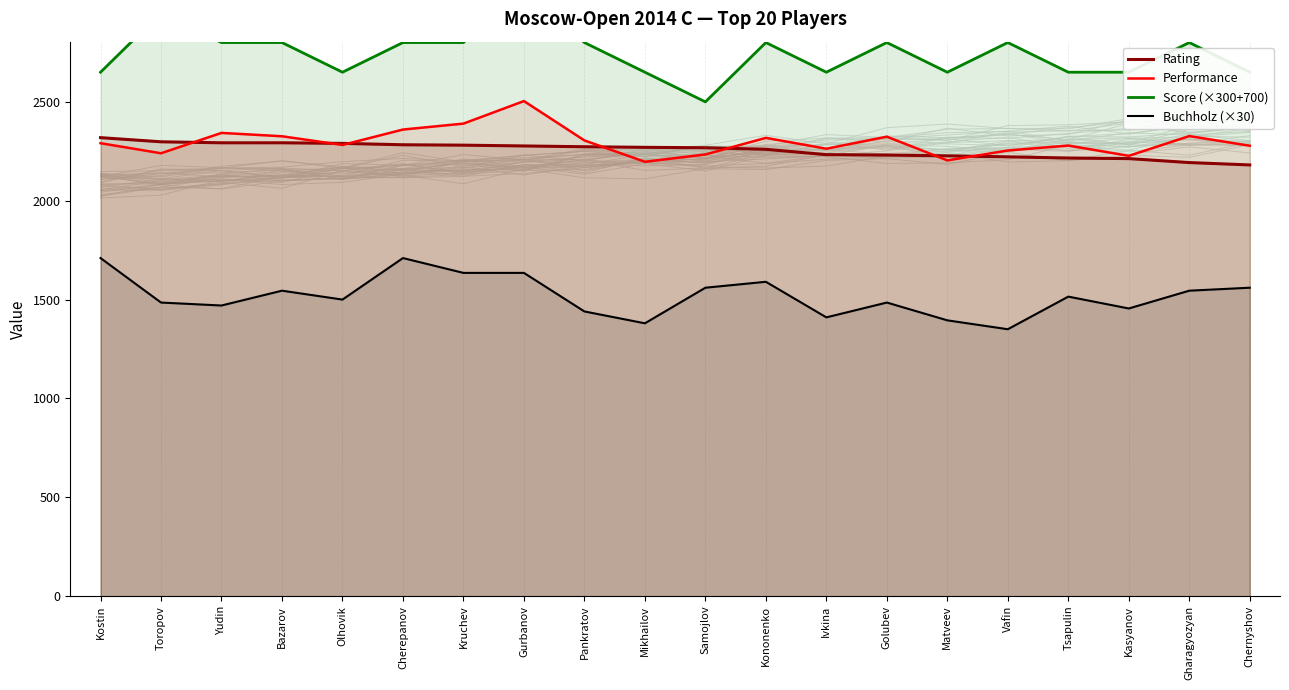

True or false: Score (×300+700) has more than 0 interior local peaks.

True